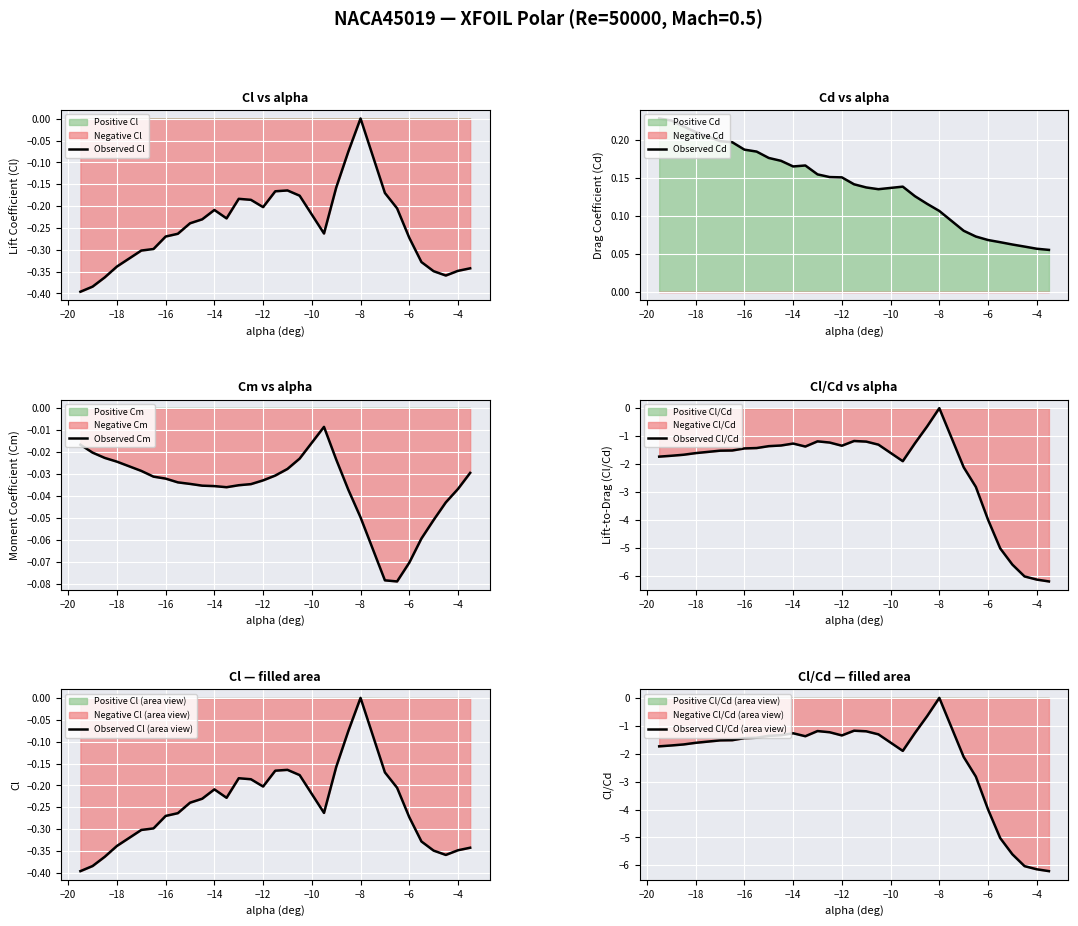

Which category has the highest value in the Observed Cl series?

−8